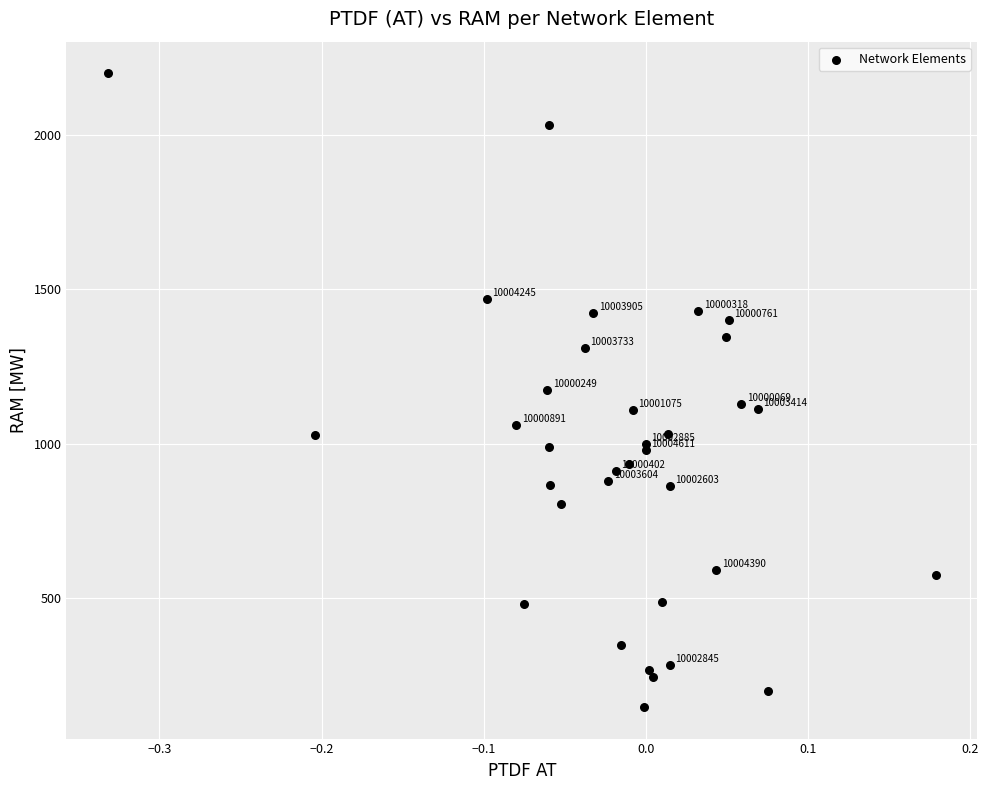

What Y value in the scatter plot is closest to 1173?

1174